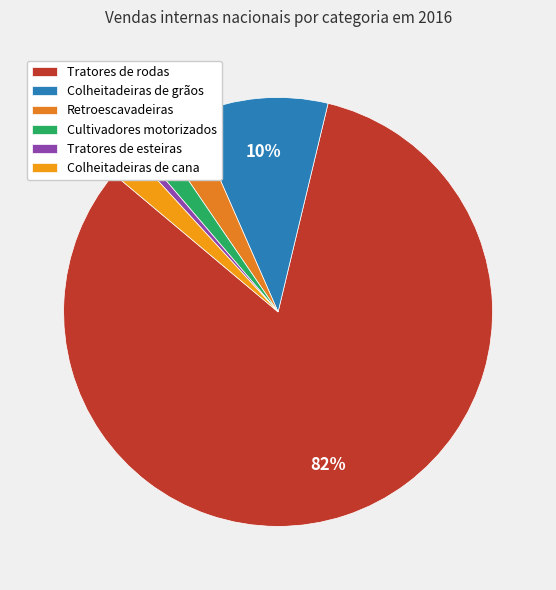

Is it true that Colheitadeiras de grãos is 10% of the pie?

True